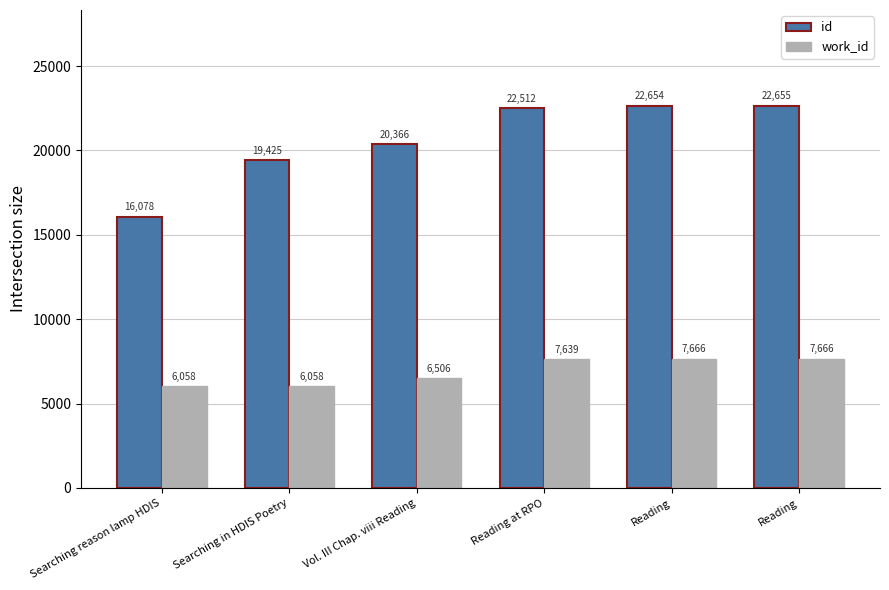

Where does the id series first go above 22512?

Reading